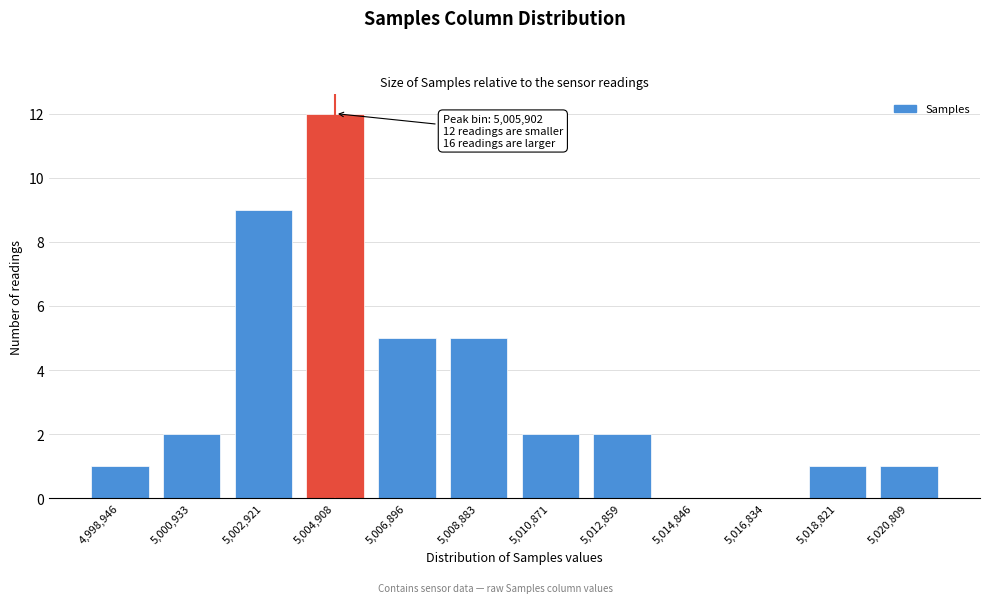

Reading left to right, list all the values displayed in this chart.

4,998,946=1	5,000,933=2	5,002,921=9	5,004,908=12	5,006,896=5	5,008,883=5	5,010,871=2	5,012,859=2	5,014,846=0	5,016,834=0	5,018,821=1	5,020,809=1